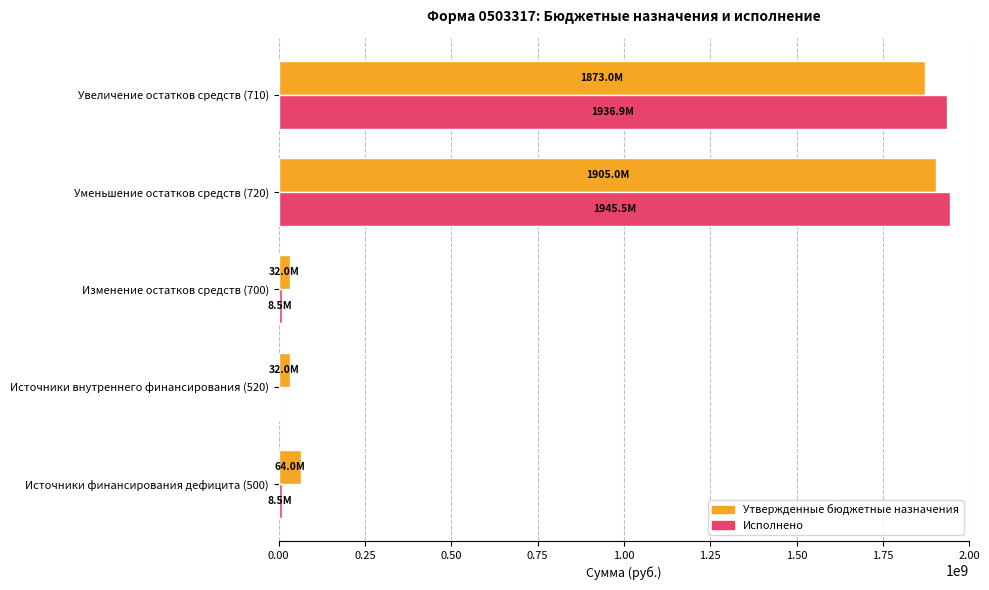

What is the greatest value displayed?

1945459384.3